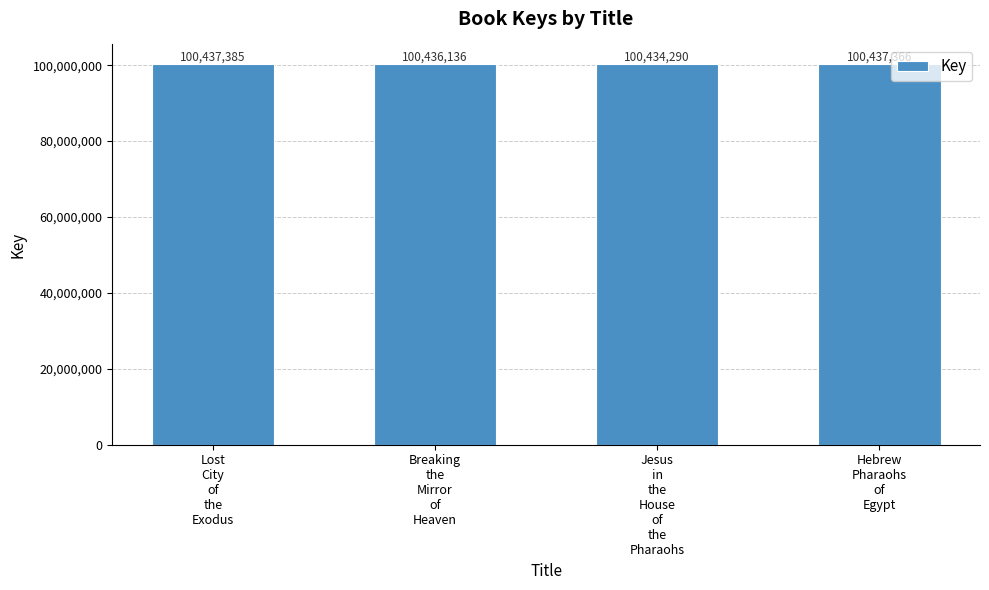

Approximately how many times larger is the value at Lost
City
of
the
Exodus compared to Breaking
the
Mirror
of
Heaven?

1.0